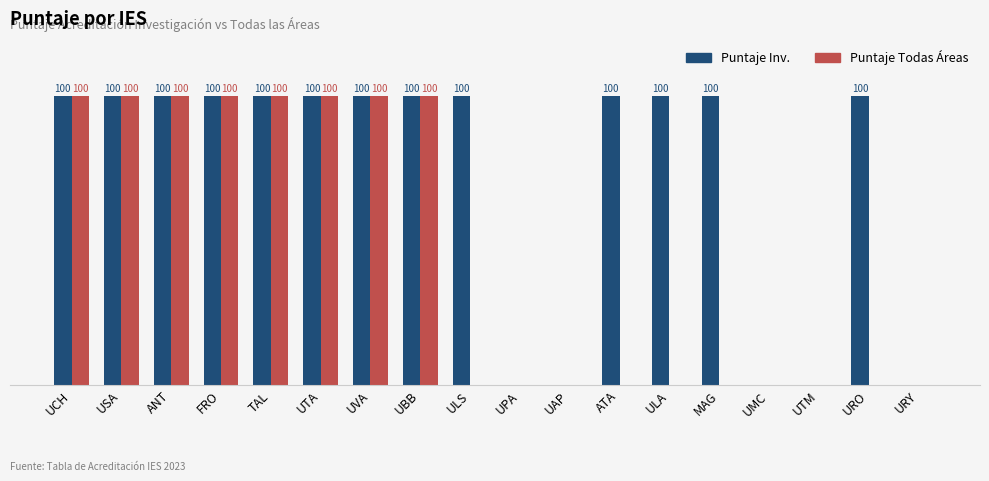

Which series has the largest total across all categories?

Puntaje Inv.